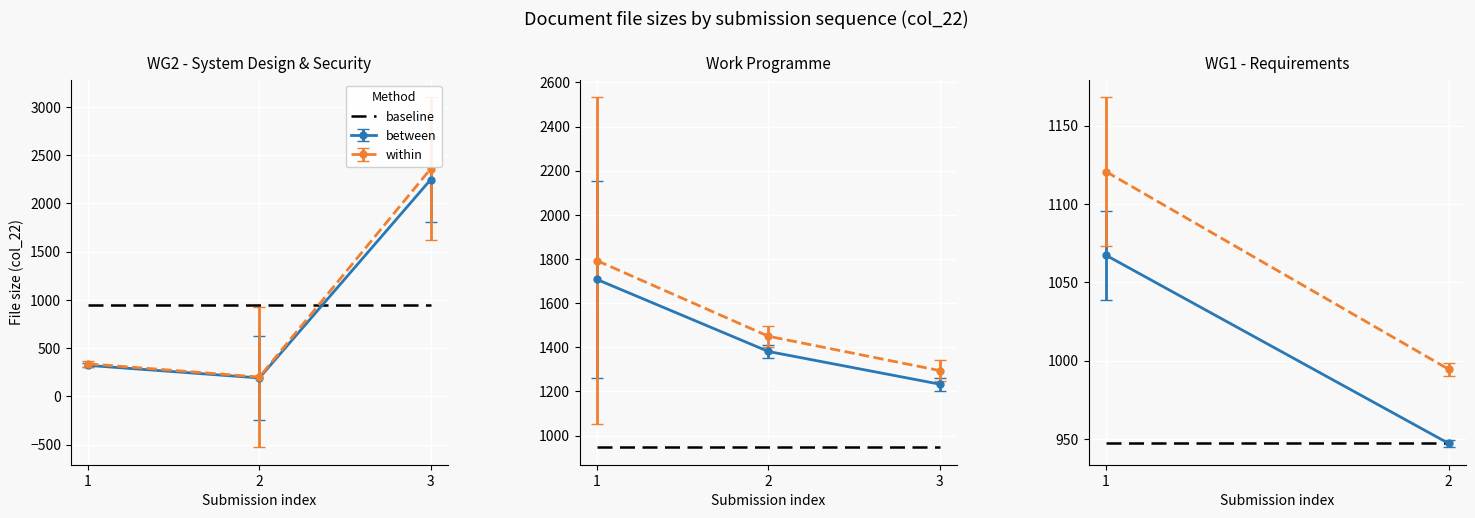

Is it true that the value at TS-0022 is 780?

False